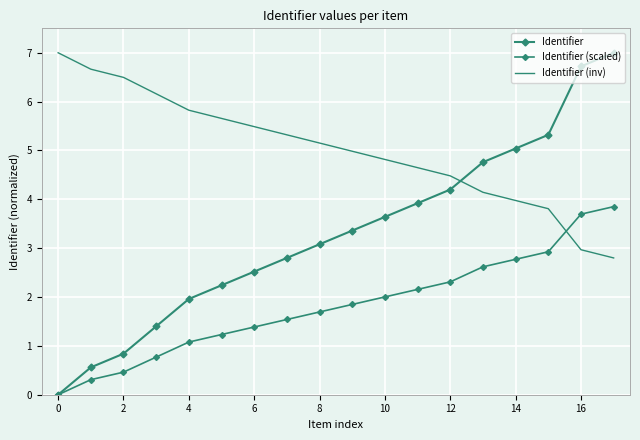

True or false: Identifier (scaled) has more than 1 points higher than both neighbors.

False